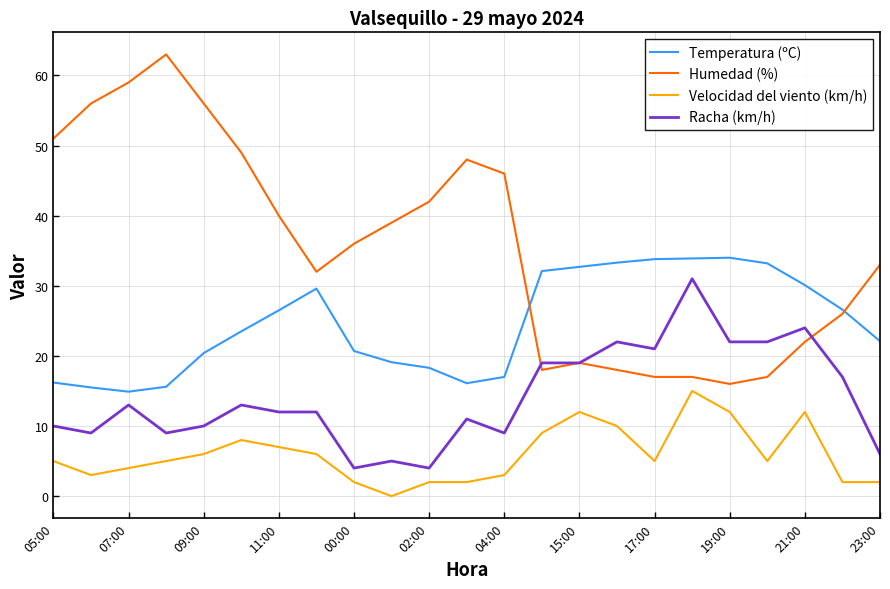

True or false: Humedad (%) and Velocidad del viento (km/h) intersect in this chart.

False